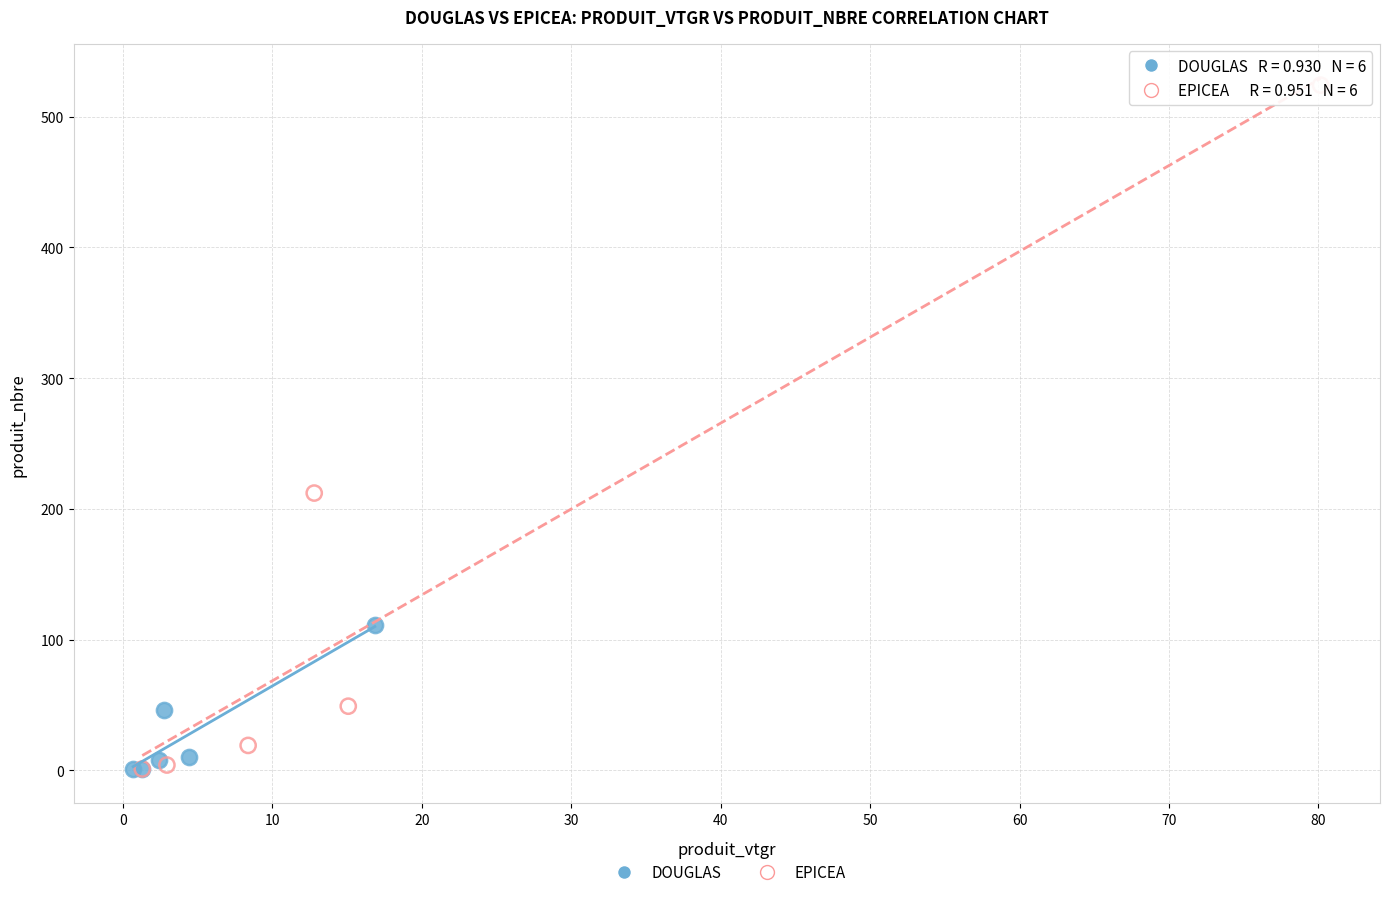

Which series reaches the maximum Y coordinate?

EPICEA